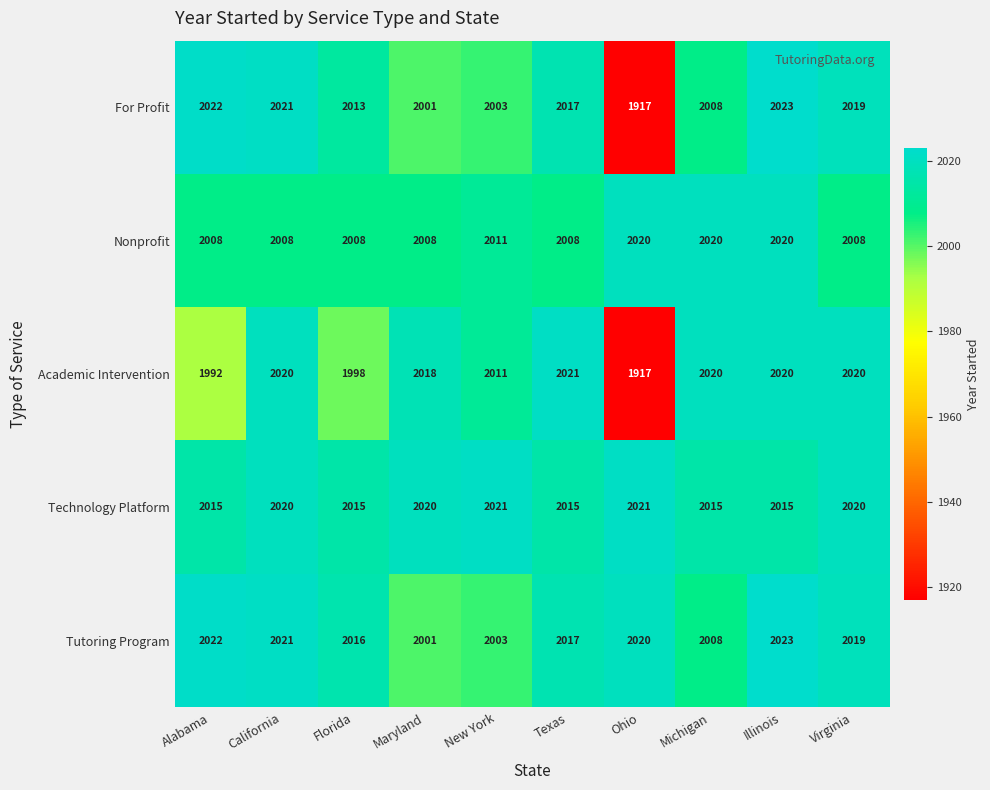

At Florida, list the series in order from smallest to largest.

Academic Intervention, Nonprofit, For Profit, Technology Platform, Tutoring Program